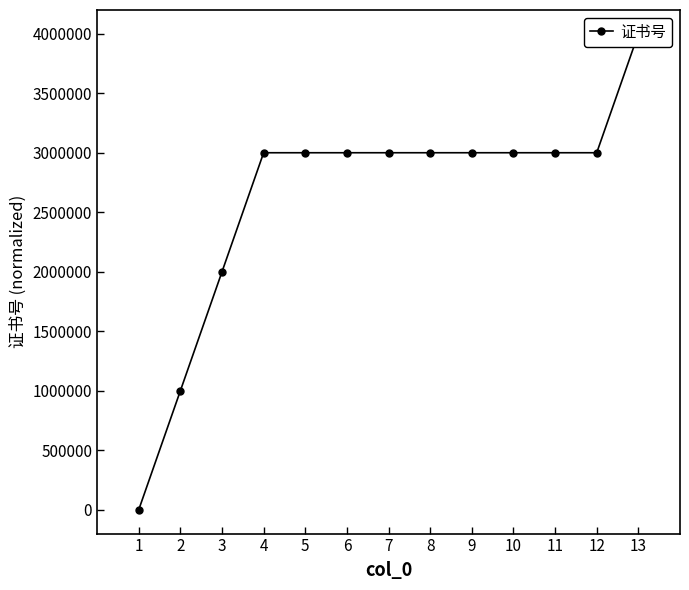

What is the difference between the maximum and minimum values?

3999614